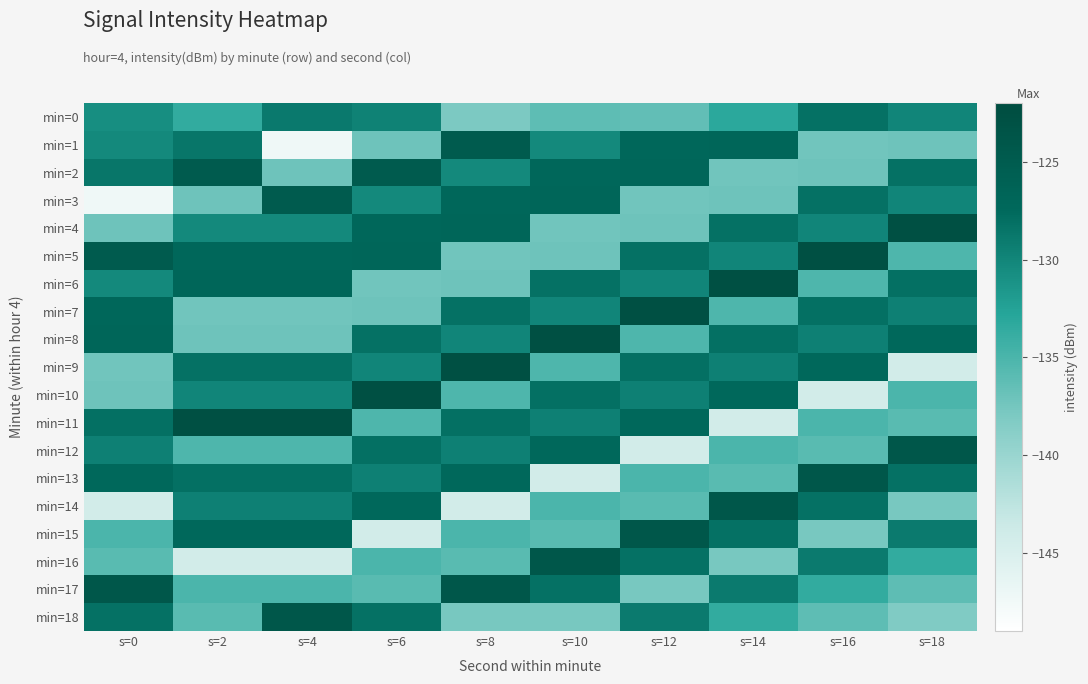

Which label corresponds to the smallest value in the chart?

s=4